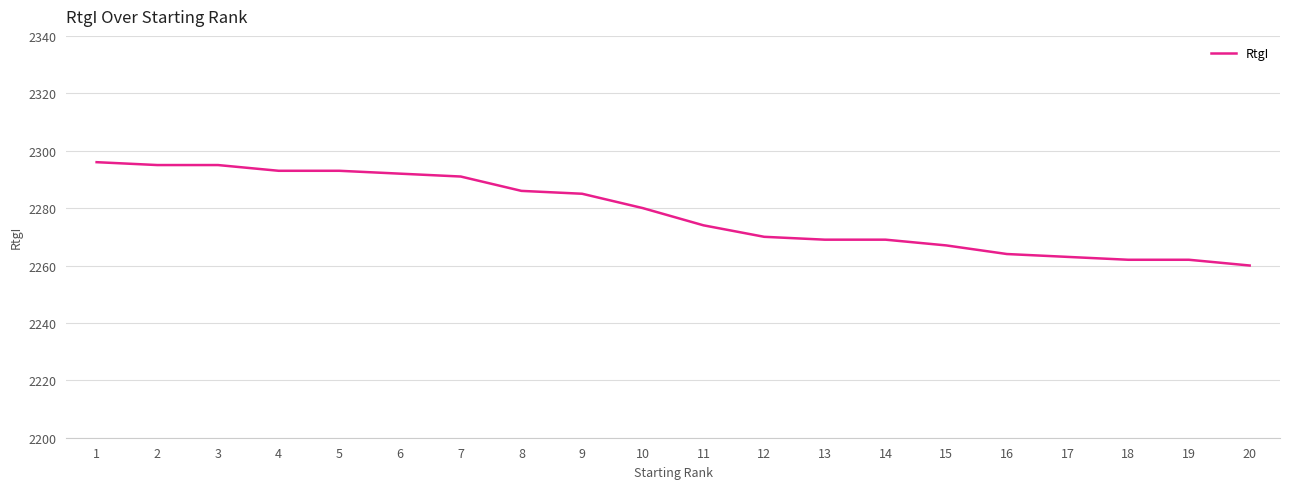

Count the number of data series in this chart.

1